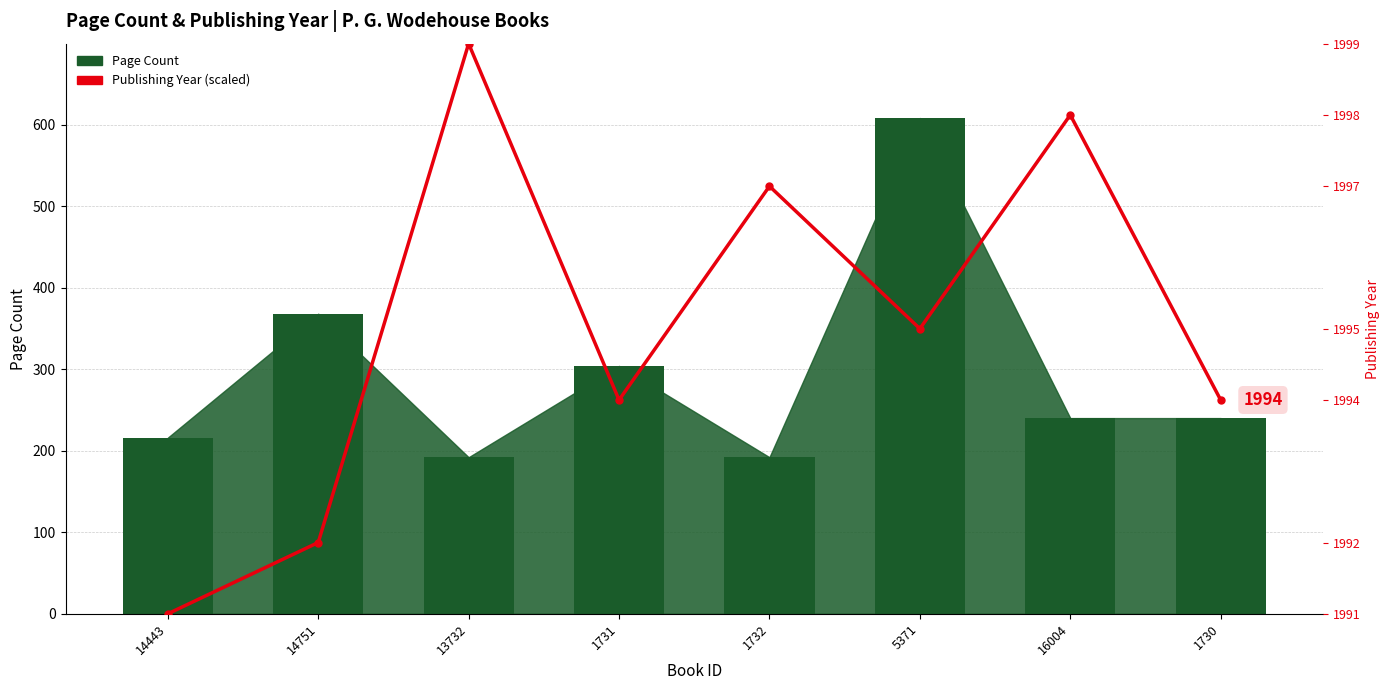

Rank the series at 1730 from lowest to highest value.

Page Count, Publishing Year (scaled)